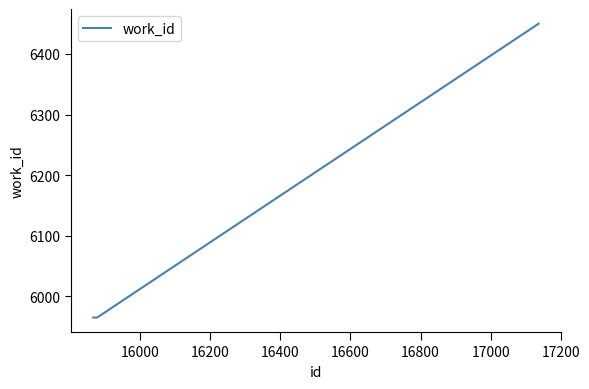

How many values are between 5965 and 6450?

3